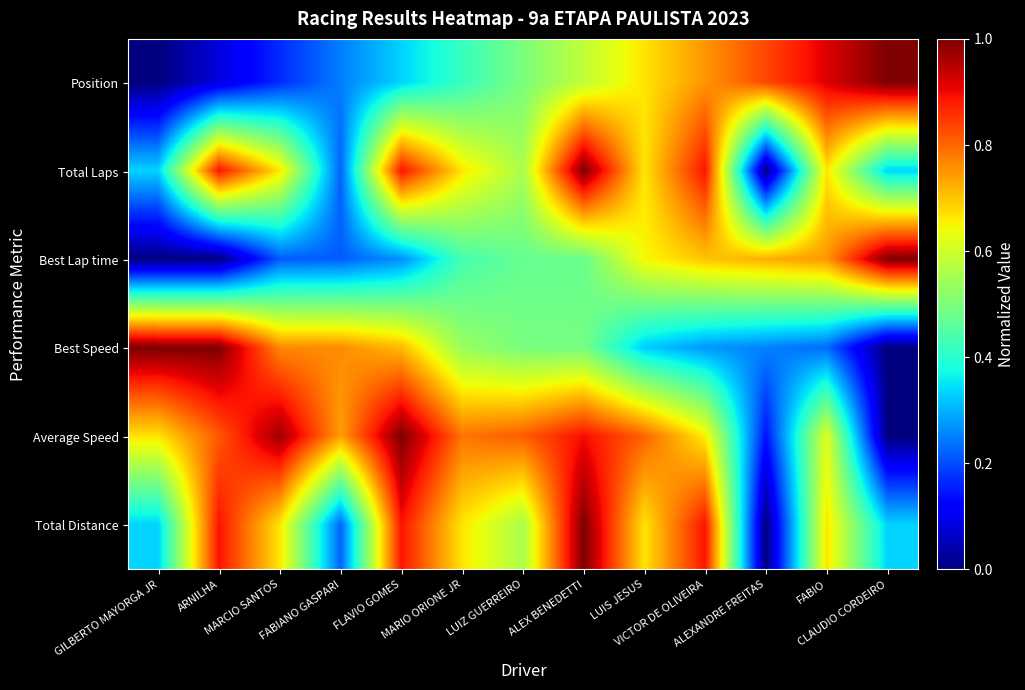

Reading left to right, list all the values displayed in this chart.

Position: GILBERTO MAYORGA JR=0.0	ARNILHA=0.1	MARCIO SANTOS=0.2	FABIANO GASPARI=0.2	FLAVIO GOMES=0.3	MARIO ORIONE JR=0.4	LUIZ GUERREIRO=0.5	ALEX BENEDETTI=0.6	LUIS JESUS=0.7	VICTOR DE OLIVEIRA=0.8	ALEXANDRE FREITAS=0.8	FABIO=0.9	CLAUDIO CORDEIRO=1.0
Total Laps: GILBERTO MAYORGA JR=0.3	ARNILHA=0.9	MARCIO SANTOS=0.7	FABIANO GASPARI=0.2	FLAVIO GOMES=0.9	MARIO ORIONE JR=0.7	LUIZ GUERREIRO=0.6	ALEX BENEDETTI=1.0	LUIS JESUS=0.7	VICTOR DE OLIVEIRA=0.9	ALEXANDRE FREITAS=0.0	FABIO=0.7	CLAUDIO CORDEIRO=0.3
Best Lap time: GILBERTO MAYORGA JR=0.0	ARNILHA=0.0	MARCIO SANTOS=0.2	FABIANO GASPARI=0.2	FLAVIO GOMES=0.3	MARIO ORIONE JR=0.4	LUIZ GUERREIRO=0.5	ALEX BENEDETTI=0.5	LUIS JESUS=0.6	VICTOR DE OLIVEIRA=0.7	ALEXANDRE FREITAS=0.7	FABIO=0.7	CLAUDIO CORDEIRO=1.0
Best Speed: GILBERTO MAYORGA JR=1.0	ARNILHA=1.0	MARCIO SANTOS=0.8	FABIANO GASPARI=0.8	FLAVIO GOMES=0.7	MARIO ORIONE JR=0.5	LUIZ GUERREIRO=0.5	ALEX BENEDETTI=0.5	LUIS JESUS=0.3	VICTOR DE OLIVEIRA=0.3	ALEXANDRE FREITAS=0.3	FABIO=0.2	CLAUDIO CORDEIRO=0.0
Average Speed: GILBERTO MAYORGA JR=0.7	ARNILHA=0.8	MARCIO SANTOS=1.0	FABIANO GASPARI=0.7	FLAVIO GOMES=1.0	MARIO ORIONE JR=0.8	LUIZ GUERREIRO=0.8	ALEX BENEDETTI=0.9	LUIS JESUS=0.8	VICTOR DE OLIVEIRA=0.7	ALEXANDRE FREITAS=0.1	FABIO=0.6	CLAUDIO CORDEIRO=0.0
Total Distance: GILBERTO MAYORGA JR=0.3	ARNILHA=0.9	MARCIO SANTOS=0.7	FABIANO GASPARI=0.2	FLAVIO GOMES=0.9	MARIO ORIONE JR=0.7	LUIZ GUERREIRO=0.6	ALEX BENEDETTI=1.0	LUIS JESUS=0.7	VICTOR DE OLIVEIRA=0.9	ALEXANDRE FREITAS=0.0	FABIO=0.7	CLAUDIO CORDEIRO=0.3